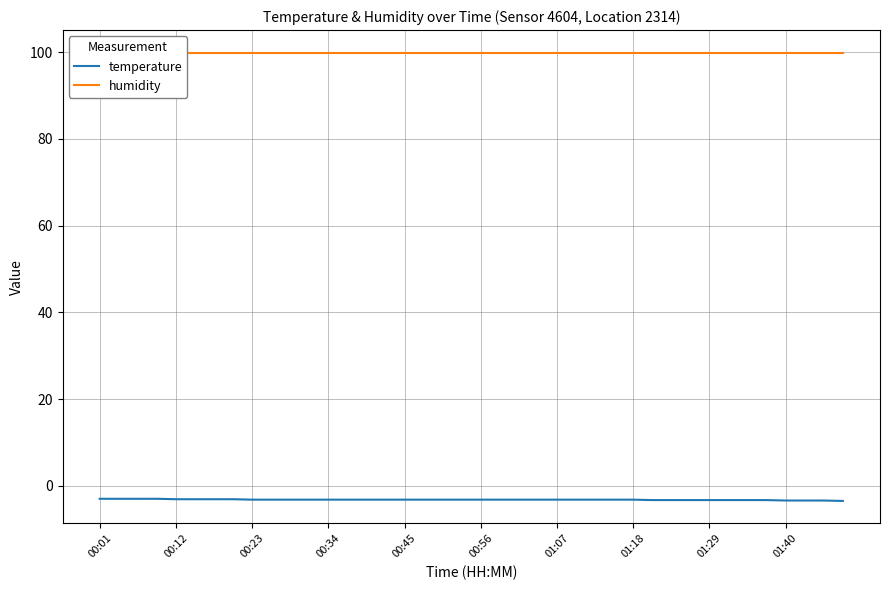

At which label does humidity reach its minimum?

00:01